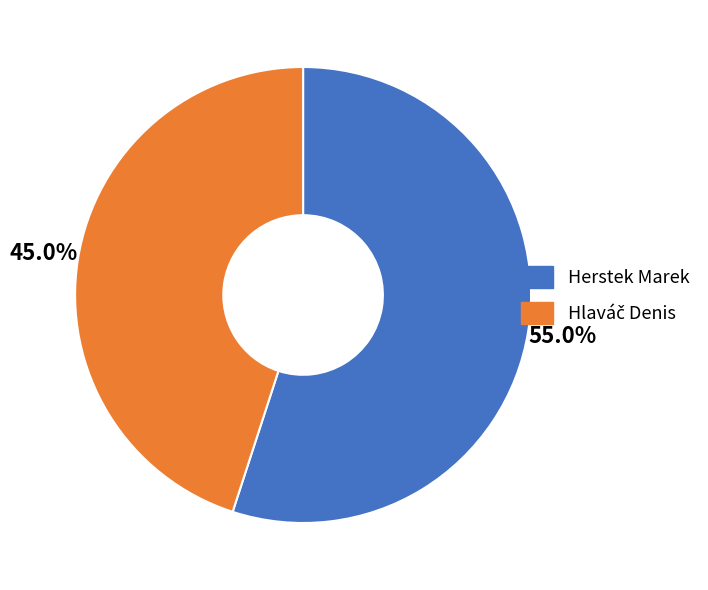

Which slice represents more than half of the pie?

Herstek Marek